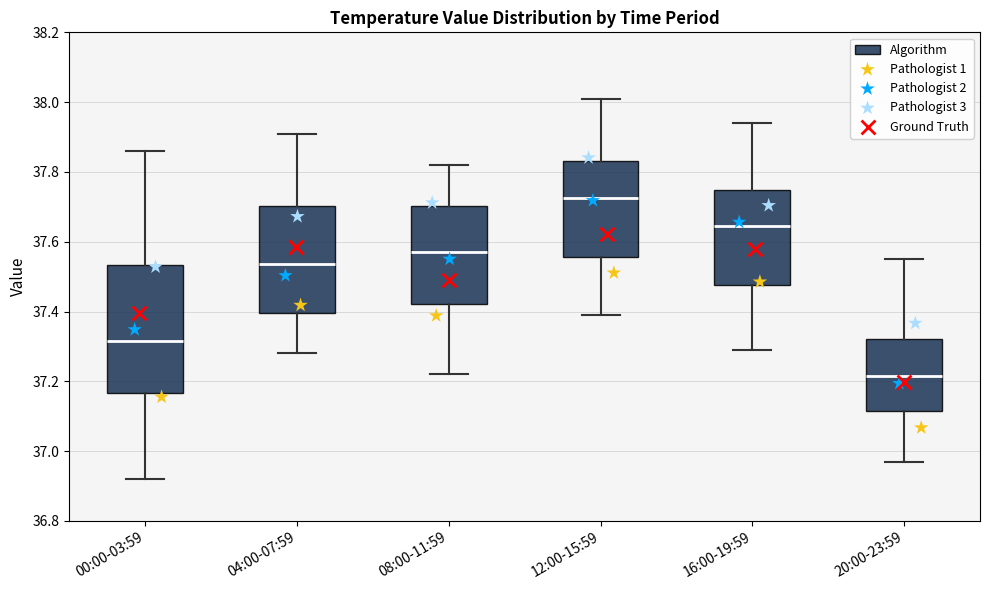

Which box's median line is the lowest?

20:00-23:59